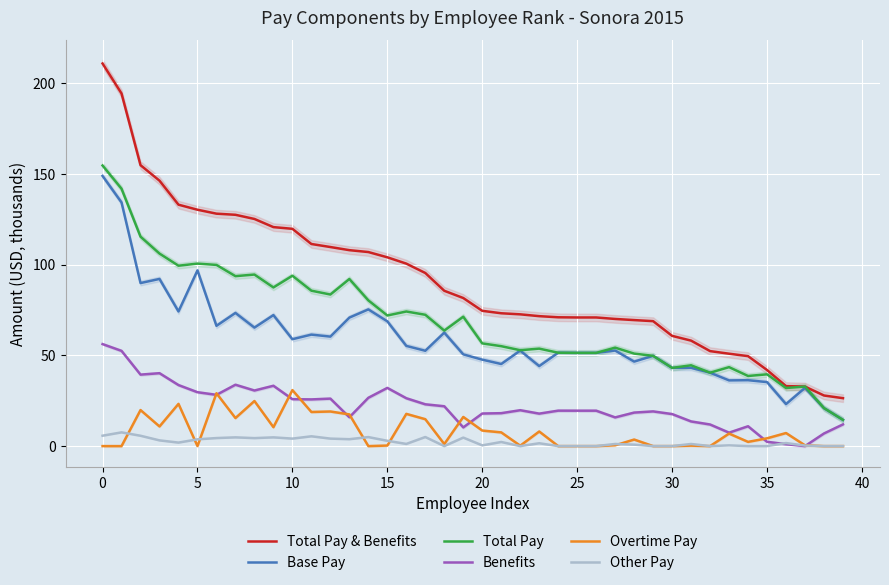

Reading left to right, extract all data points from this chart.

Total Pay & Benefits: 210.7	194.2	154.7	146.2	132.9	130.2	128.0	127.4	125.1	120.6	119.7	111.3	109.6	107.9	106.9	104.0	100.5	95.3	85.5	81.5	74.5	73.2	72.6	71.6	70.9	70.8	70.8	70.0	69.4	68.8	60.7	58.1	52.3	50.9	49.5	41.9	33.0	32.8	27.9	26.4
Base Pay: 148.8	134.2	89.8	92.1	74.2	96.8	66.2	73.3	65.2	72.1	58.9	61.4	60.3	70.8	75.3	68.7	55.2	52.5	62.5	50.5	47.6	45.2	52.6	44.1	51.4	51.3	51.3	52.6	46.5	49.7	43.1	43.1	40.4	36.2	36.3	35.2	23.1	32.1	20.9	14.4
Total Pay: 154.5	141.7	115.3	106.0	99.3	100.5	99.8	93.6	94.5	87.4	93.8	85.6	83.5	92.0	80.3	71.9	74.1	72.3	63.6	71.3	56.6	55.0	52.8	53.7	51.4	51.3	51.3	54.2	50.9	49.7	43.1	44.5	40.4	43.5	38.6	39.5	32.0	32.8	20.9	14.4
Benefits: 56.2	52.4	39.4	40.1	33.6	29.7	28.2	33.8	30.6	33.2	25.8	25.7	26.1	15.9	26.6	32.0	26.4	23.0	21.9	10.3	17.9	18.1	19.8	17.9	19.5	19.5	19.5	15.8	18.5	19.1	17.6	13.6	11.9	7.4	10.9	2.4	1.0	0.0	7.0	12.0
Overtime Pay: 0.0	0.0	19.8	10.8	23.3	0.0	29.1	15.4	24.8	10.4	30.8	18.8	19.1	17.4	0.0	0.3	17.7	14.8	1.1	16.1	8.6	7.6	0.2	8.0	0.0	0.0	0.0	0.4	3.6	0.0	0.0	0.2	0.0	6.9	2.3	4.3	7.2	0.4	0.0	0.0
Other Pay: 5.7	7.6	5.7	3.2	1.9	3.7	4.4	4.8	4.4	4.8	4.1	5.4	4.1	3.8	5.0	2.9	1.2	5.0	0.0	4.7	0.4	2.3	0.0	1.6	0.0	0.0	0.0	1.2	0.8	0.0	0.0	1.2	0.0	0.4	0.0	0.0	1.7	0.3	0.0	0.0